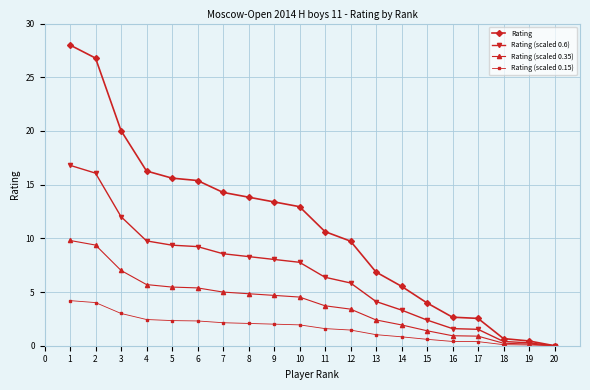

What is the sum of all Rating (scaled 0.35) values?

76.9